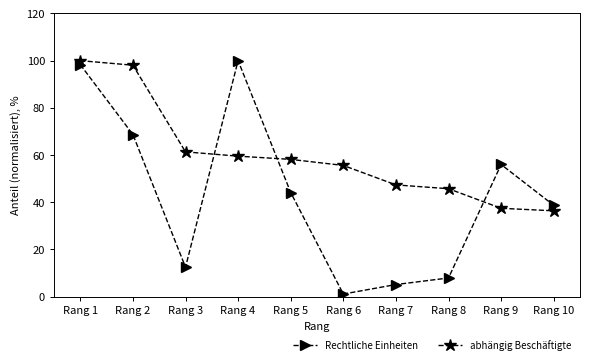

True or false: Rechtliche Einheiten and abhängig Beschäftigte cross at least once.

True